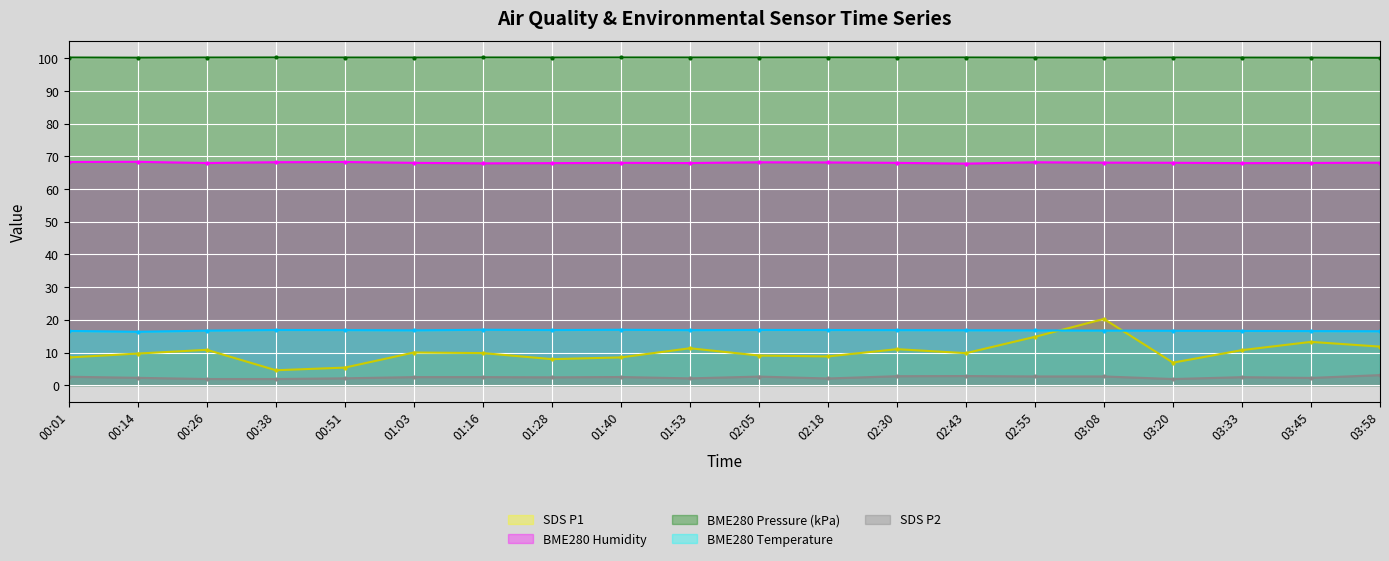

The value of BME280_pressure_norm at 01:16 is 59.6. True or false?

False